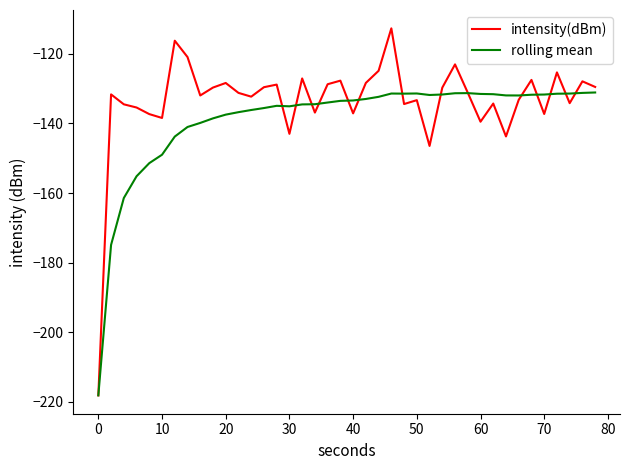

True or false: rolling mean has more than 0 points higher than both neighbors.

True